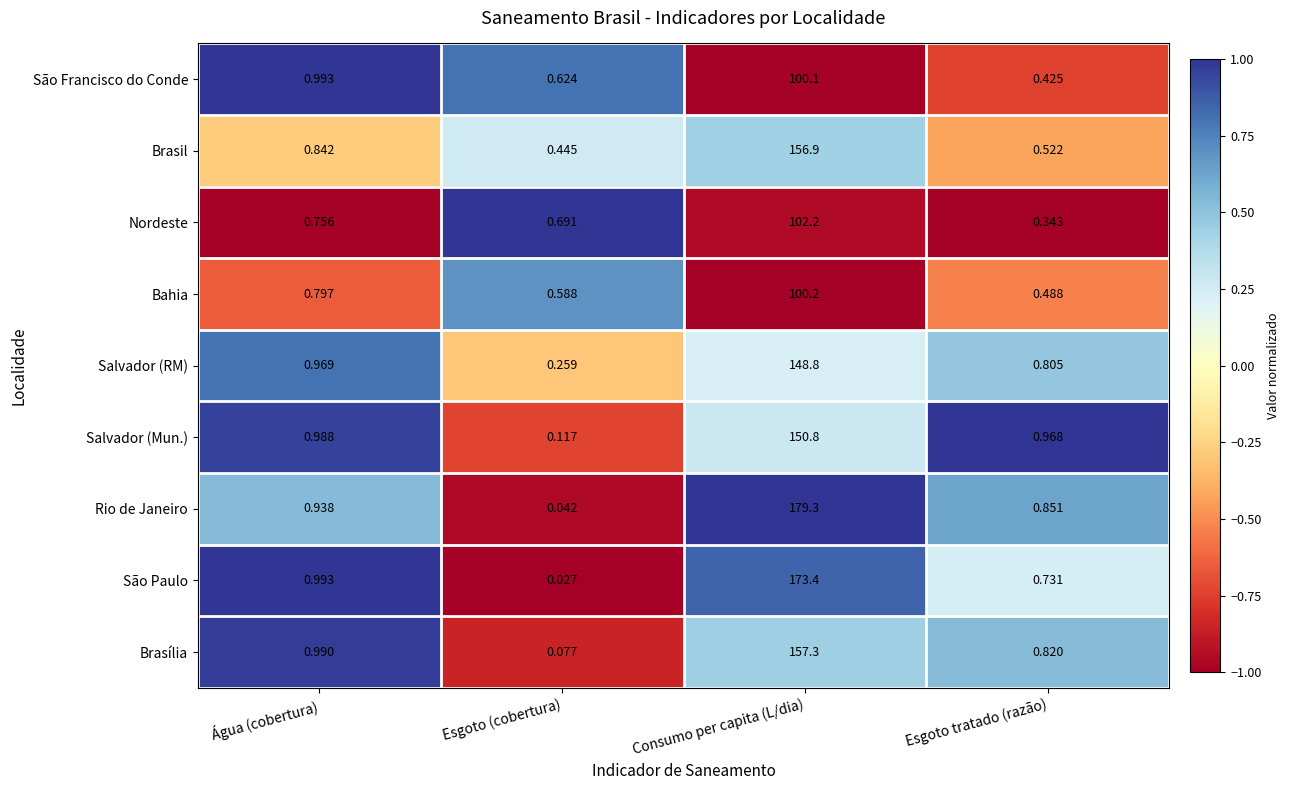

At which category is the sum across all series the highest?

Consumo per capita (L/dia)